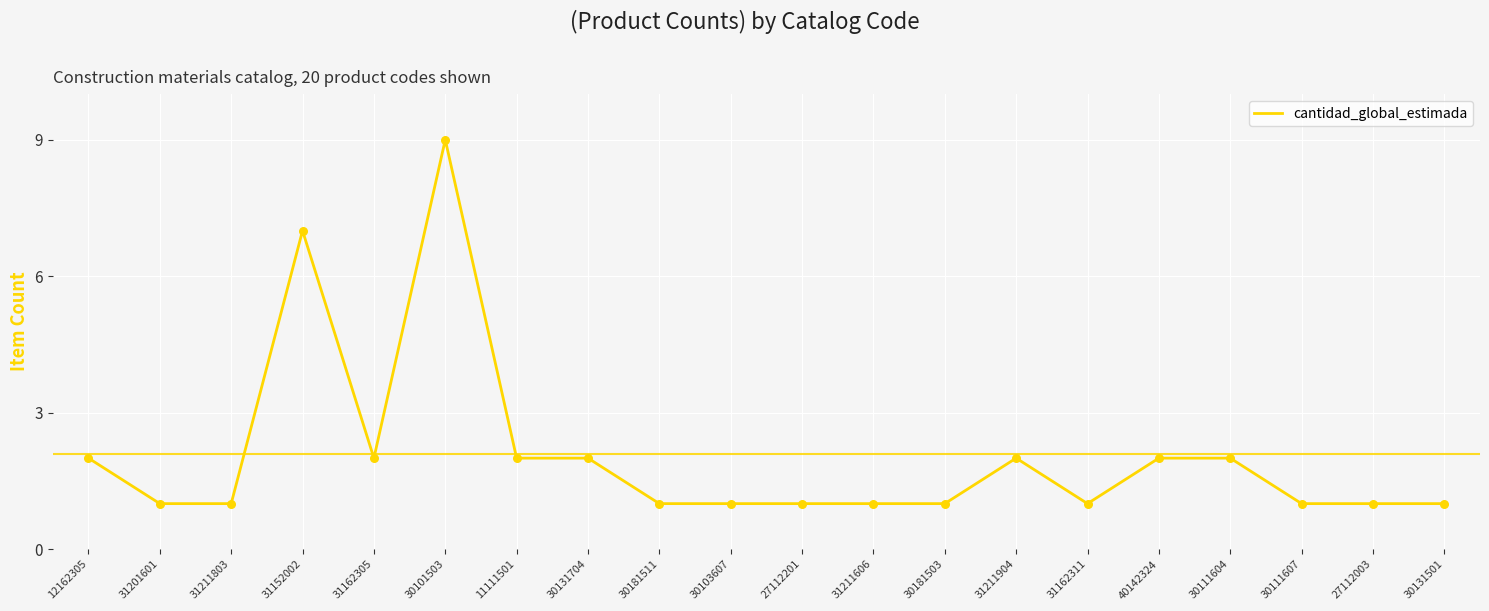

What is the change in value from 27112201 to 31211904?

+1